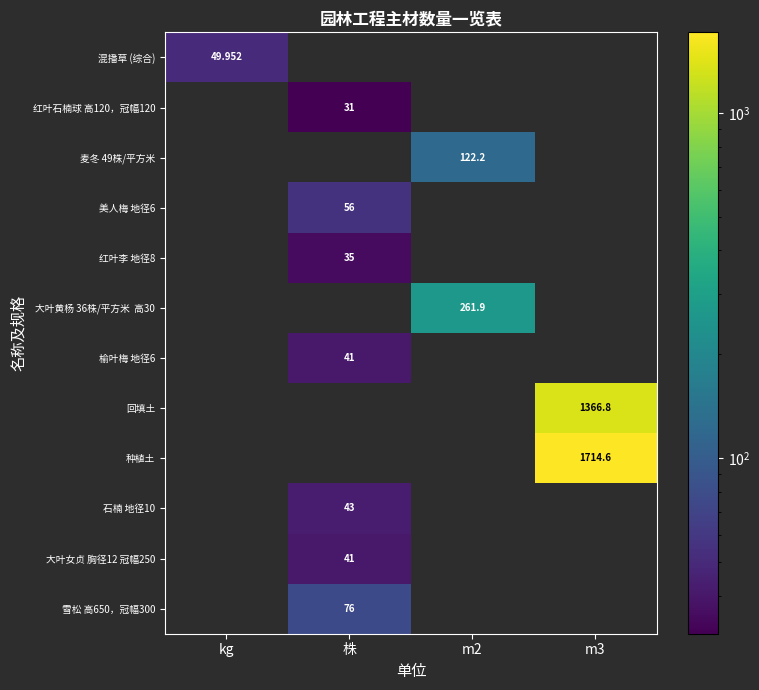

Which series changed the most between kg and 株?

雪松 高650，冠幅300